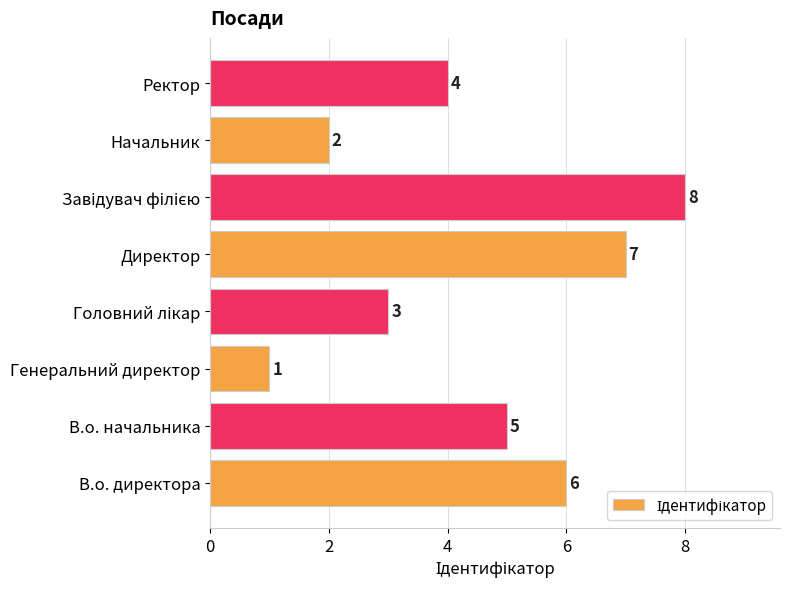

How many values are between 3 and 7?

5